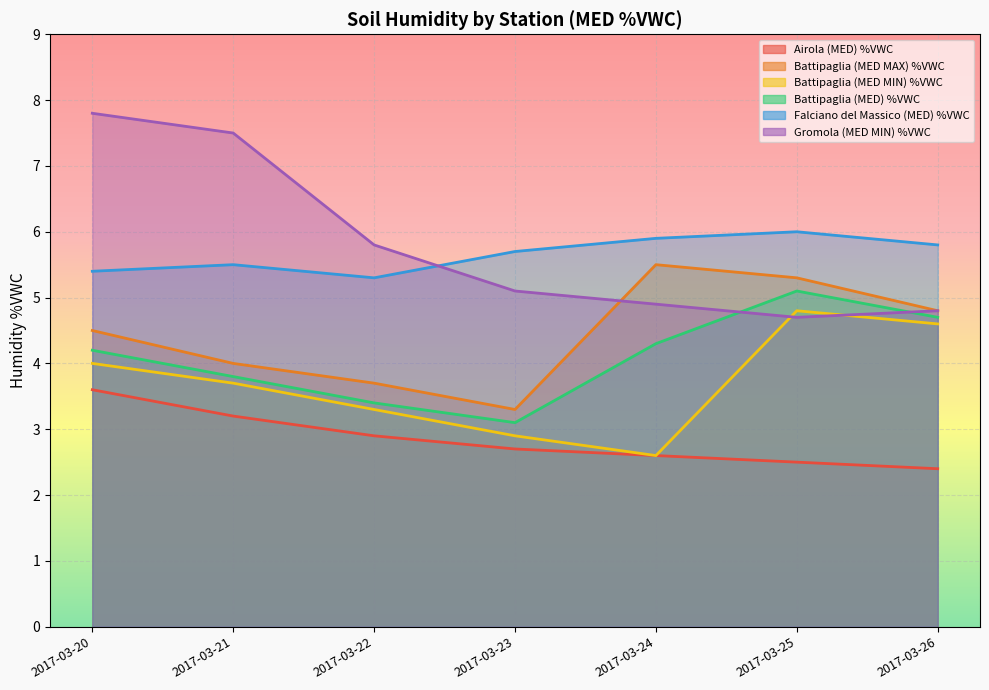

Which series has the widest spread of values?

Gromola (MED MIN) %VWC